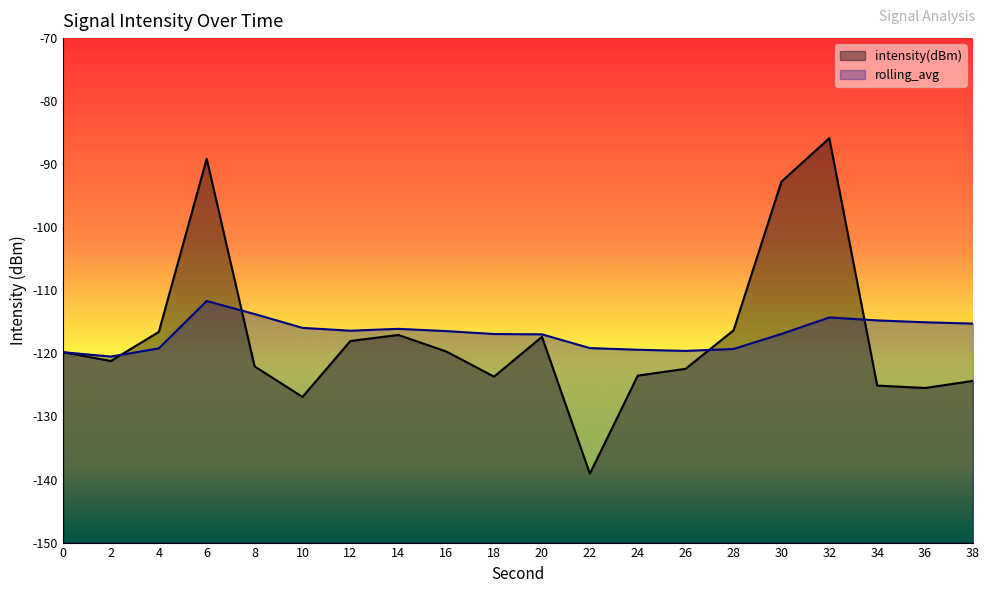

What are all the series names shown in the legend?

intensity(dBm), rolling_avg